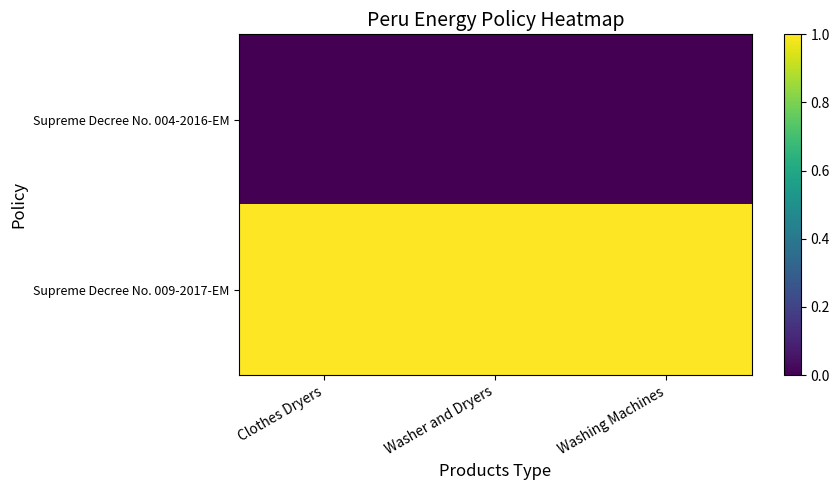

Which series has the widest spread of values?

Supreme Decree No. 004-2016-EM